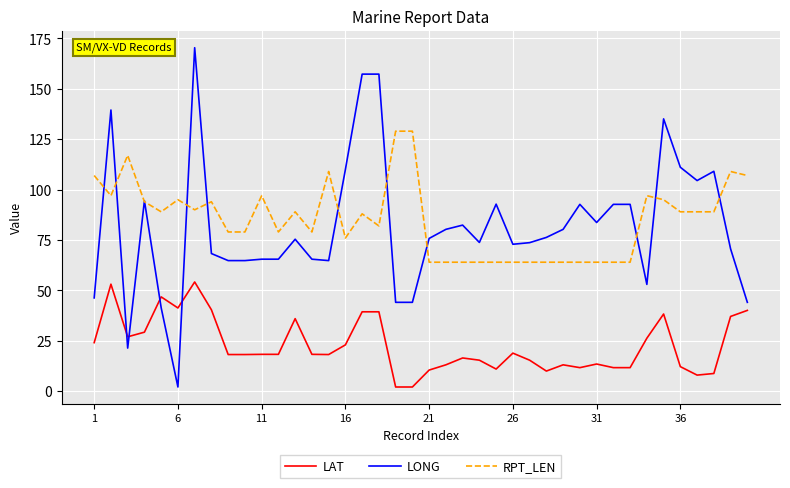

List the series in order of their peak value, lowest first.

LAT, RPT_LEN, LONG